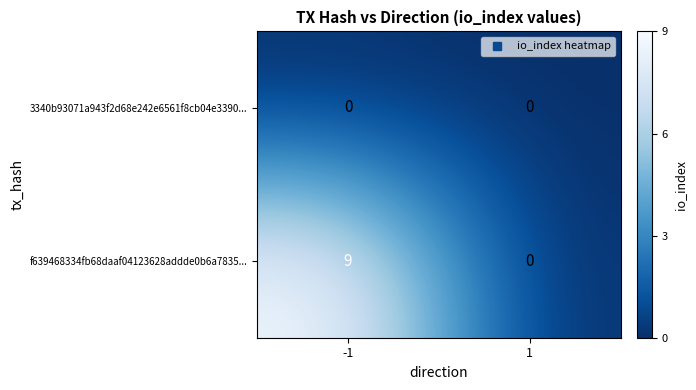

Reading left to right, list all the values displayed in this chart.

3340b93071a943f2d68e242e6561f8cb04e3390...: -1=0	1=0
f639468334fb68daaf04123628addde0b6a7835...: -1=9	1=0